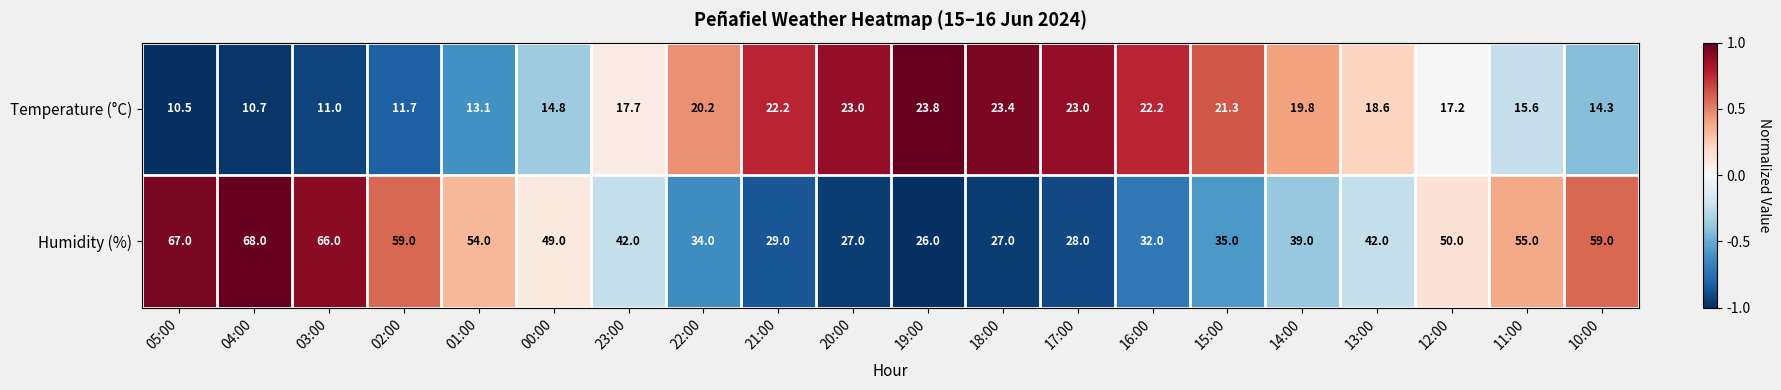

Count the number of categories in the chart.

20